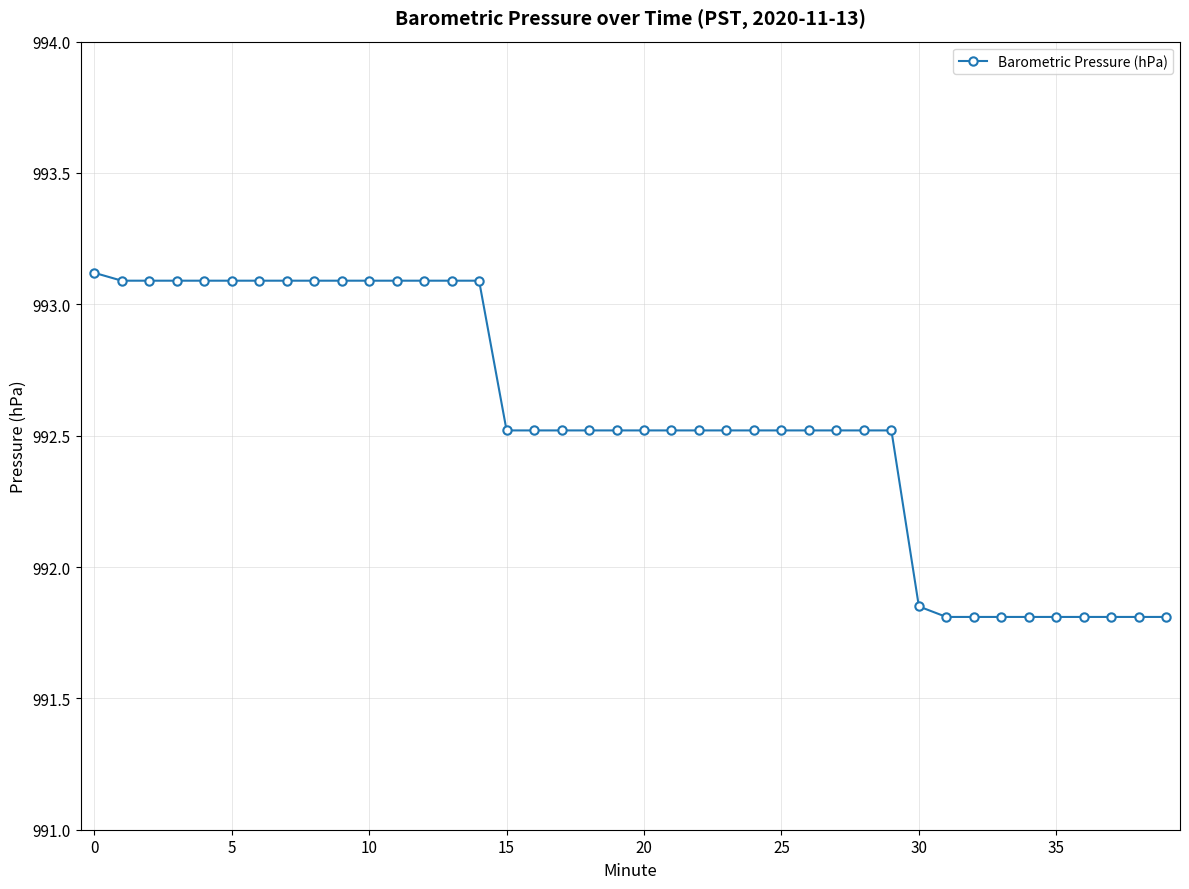

What is the value of the 6th point from the left?

993.1